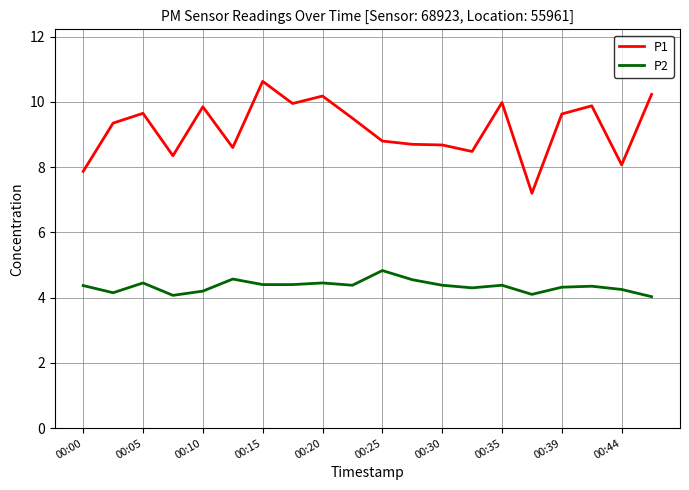

Which series has the widest spread of values?

P1